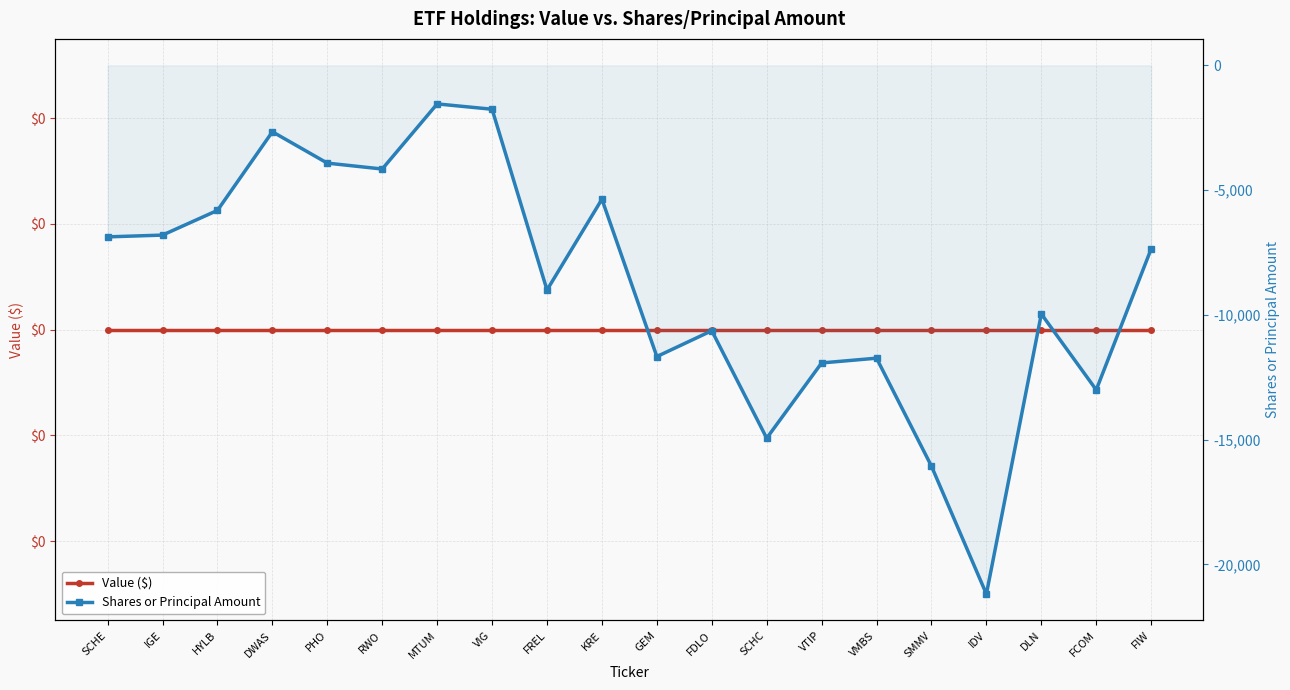

What is the value of the Shares or Principal Amount point at the 19th from the left?

-13005